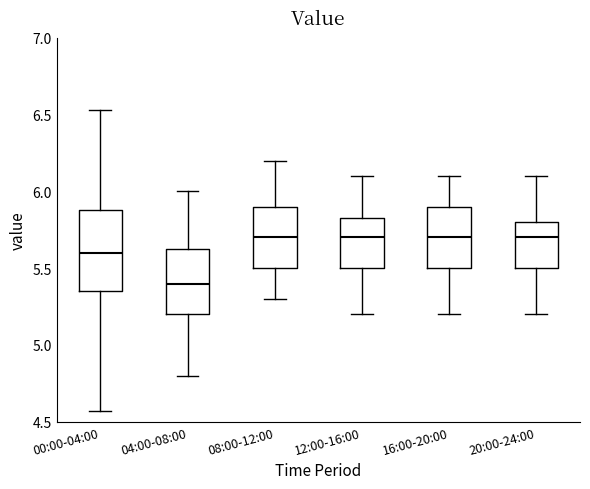

Reading left to right, read every box against the y-axis: the position of its median line, the range the box covers, and the ends of its whiskers. The values are not printed on the chart, so give them approximately, as read against the axis.

00:00-04:00: median 5.60, box 5.35 to 5.90, whiskers 4.55 to 6.55
04:00-08:00: median 5.40, box 5.20 to 5.65, whiskers 4.80 to 6.00
08:00-12:00: median 5.70, box 5.50 to 5.90, whiskers 5.30 to 6.20
12:00-16:00: median 5.70, box 5.50 to 5.85, whiskers 5.20 to 6.10
16:00-20:00: median 5.70, box 5.50 to 5.90, whiskers 5.20 to 6.10
20:00-24:00: median 5.70, box 5.50 to 5.80, whiskers 5.20 to 6.10